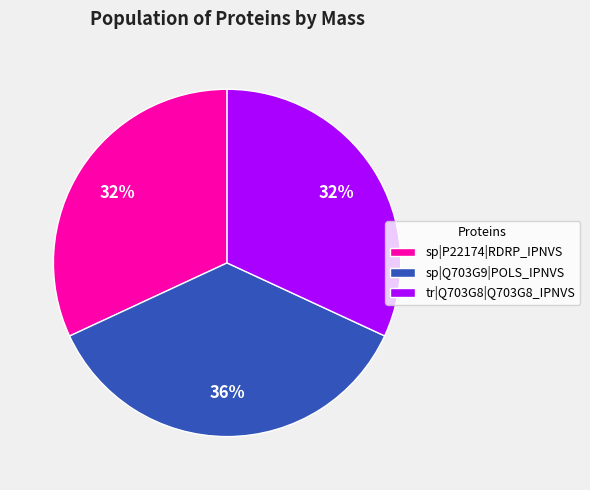

Which has a higher value, sp|Q703G9|POLS_IPNVS or tr|Q703G8|Q703G8_IPNVS?

sp|Q703G9|POLS_IPNVS